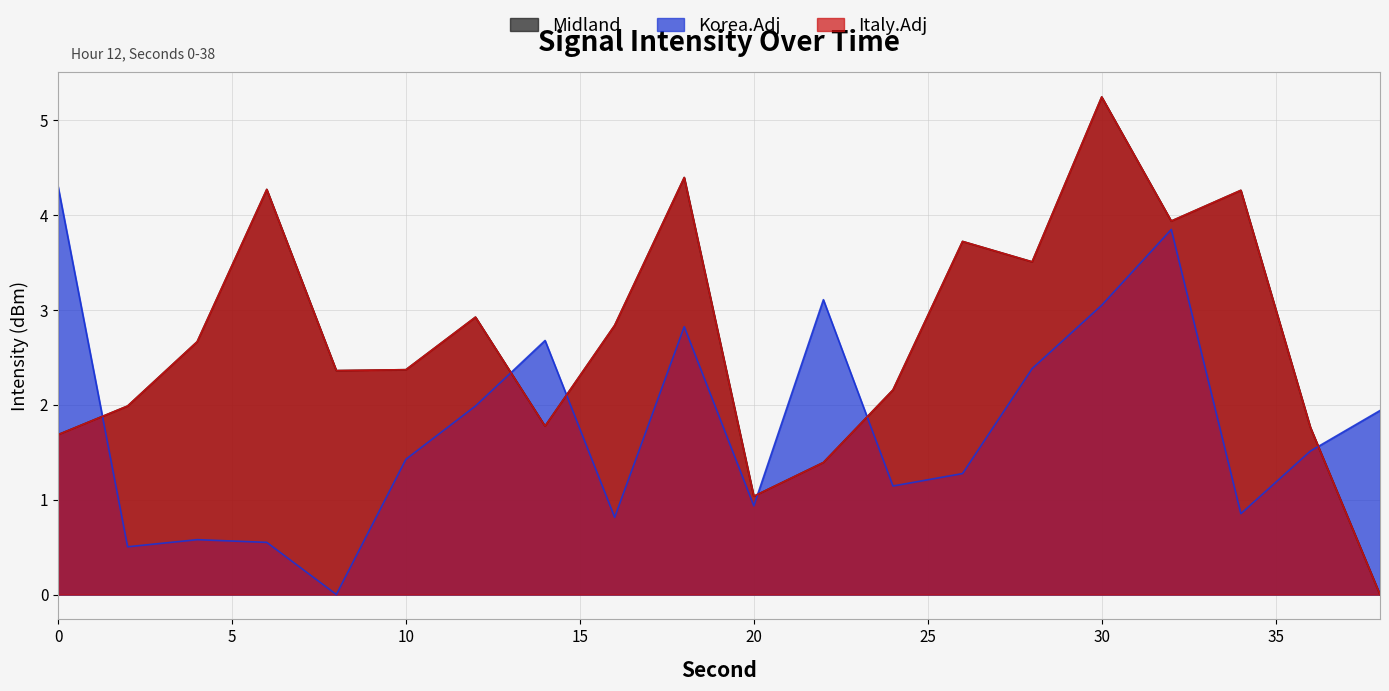

Where is the first local minimum for Midland?

8